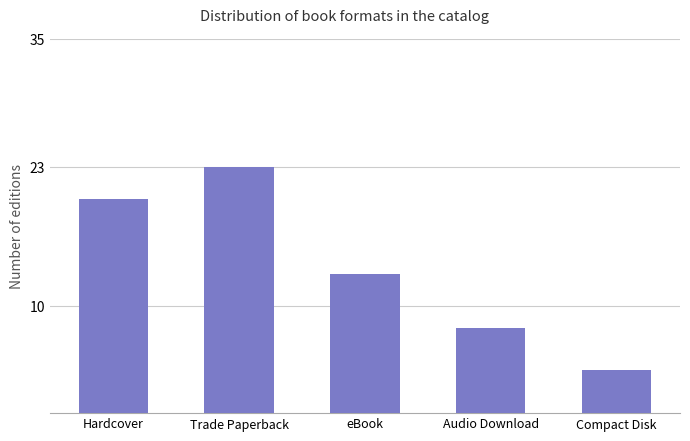

Rank the categories by value from highest to lowest.

Trade Paperback, Hardcover, eBook, Audio Download, Compact Disk